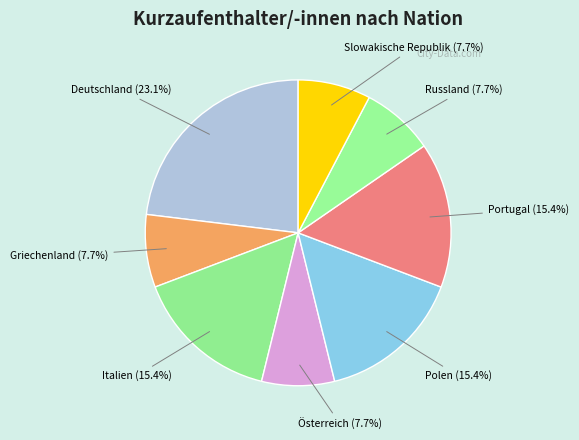

To the nearest percent, what is the combined percentage of Italien and Griechenland?

23%